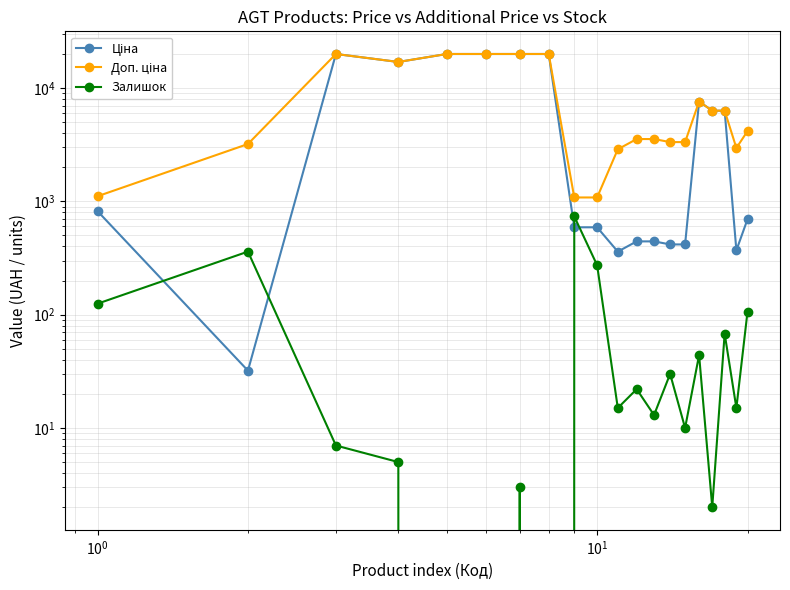

What are all the series names shown in the legend?

Ціна, Доп. ціна, Залишок